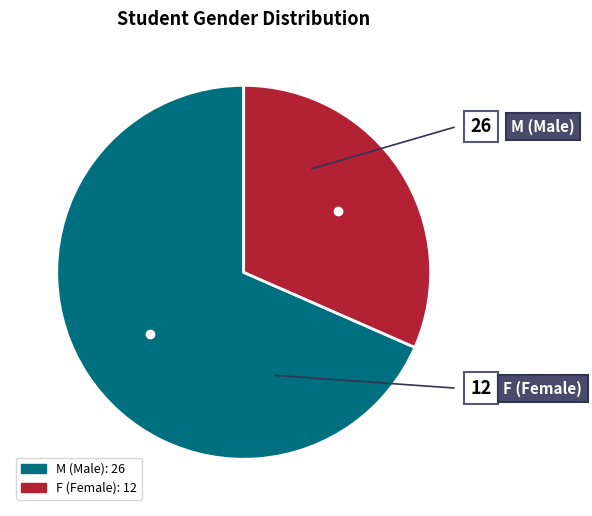

Rank the categories by value from highest to lowest.

M, F